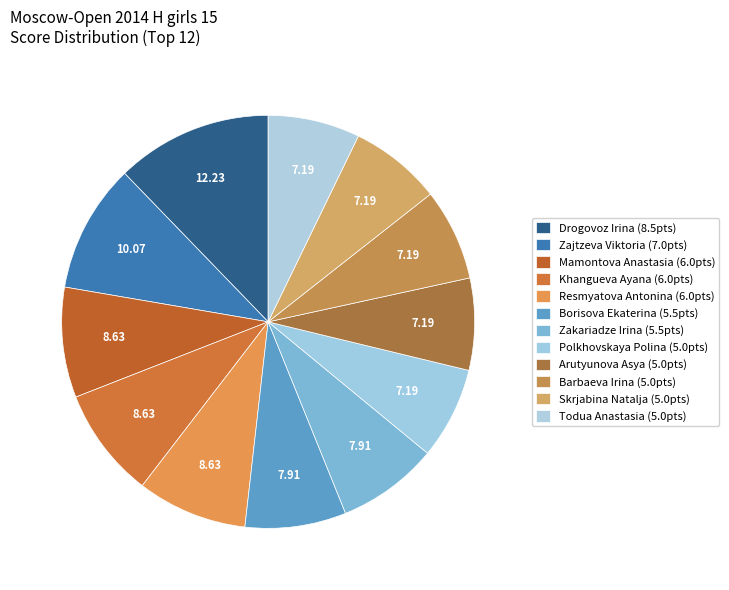

What percentage is the Zakariadze Irina slice, to the nearest percent?

8%